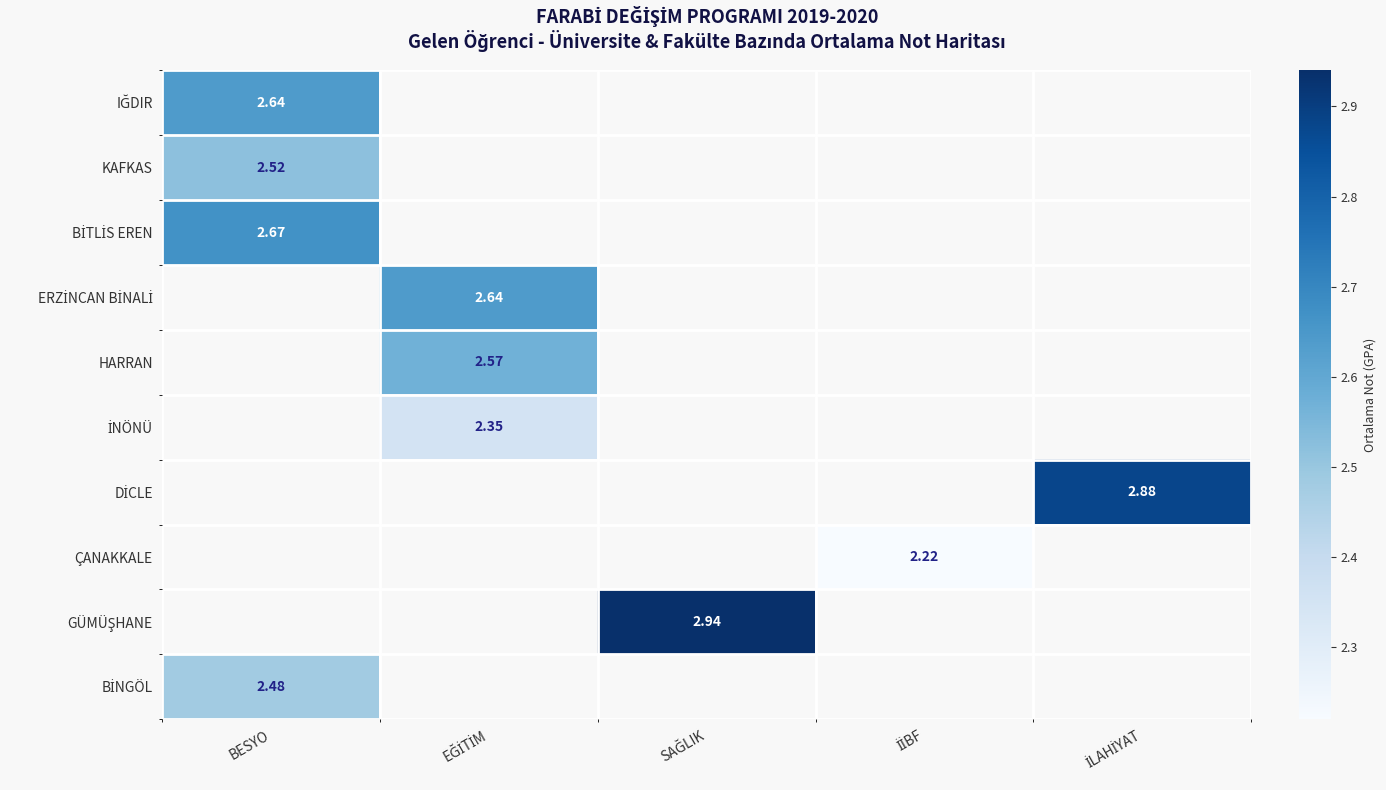

Which category has the highest value across all series?

SAĞLIK